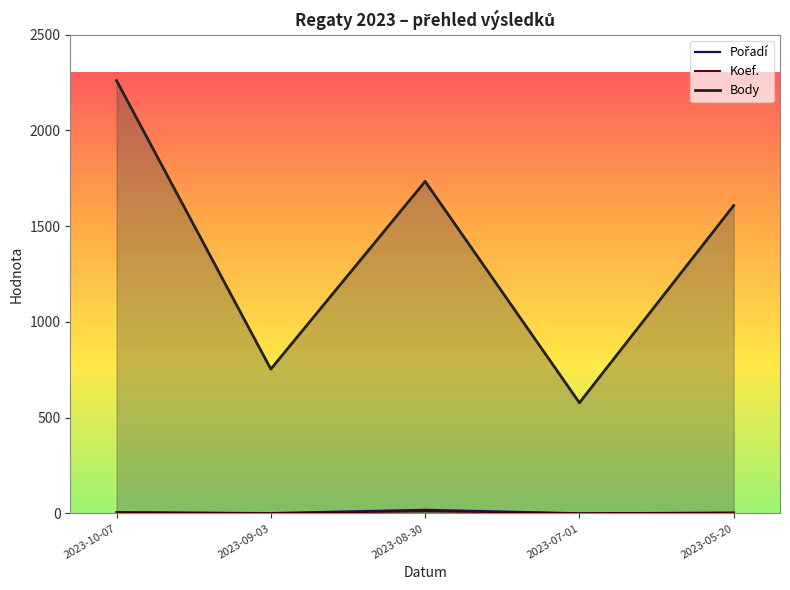

How many interior local peaks does the Koef. series have?

1